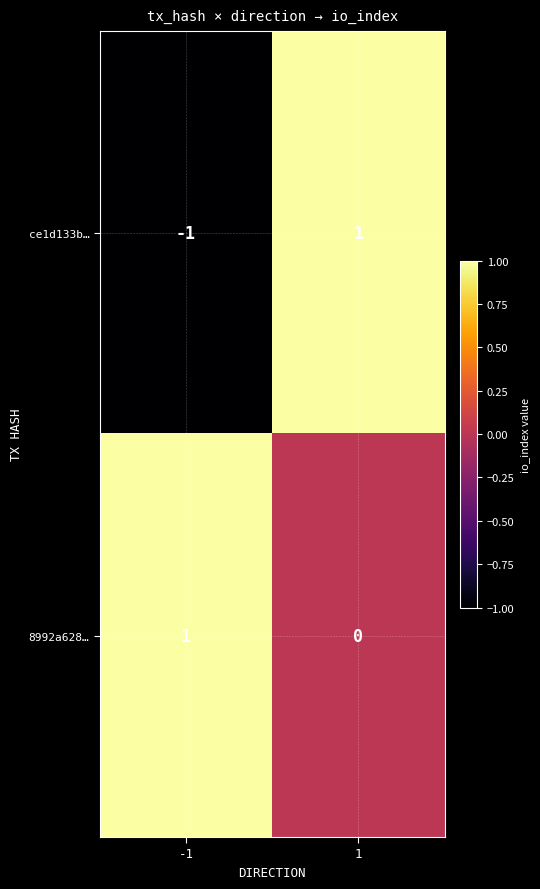

What is the greatest value displayed?

1